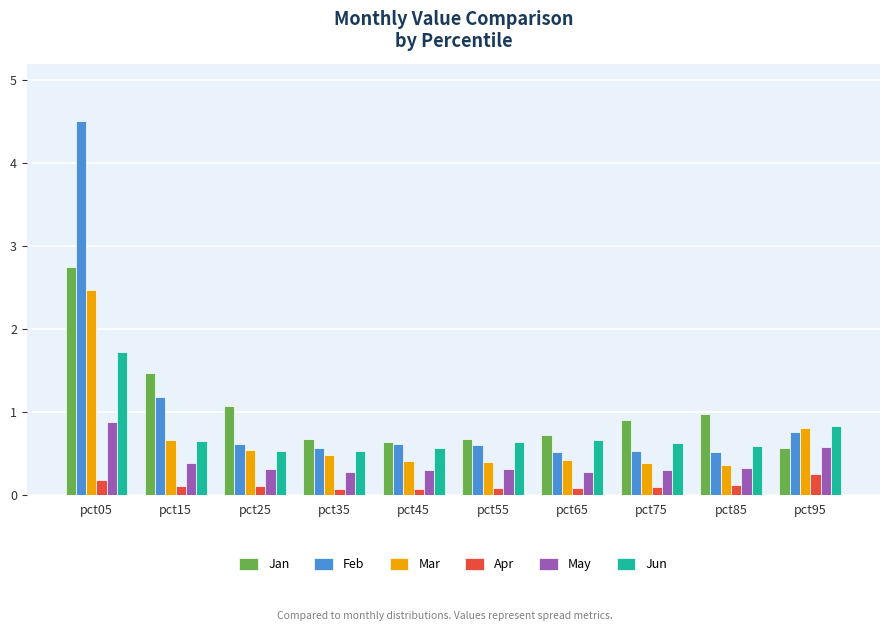

What is the difference between the second highest and second lowest values in the Jan series?

0.8